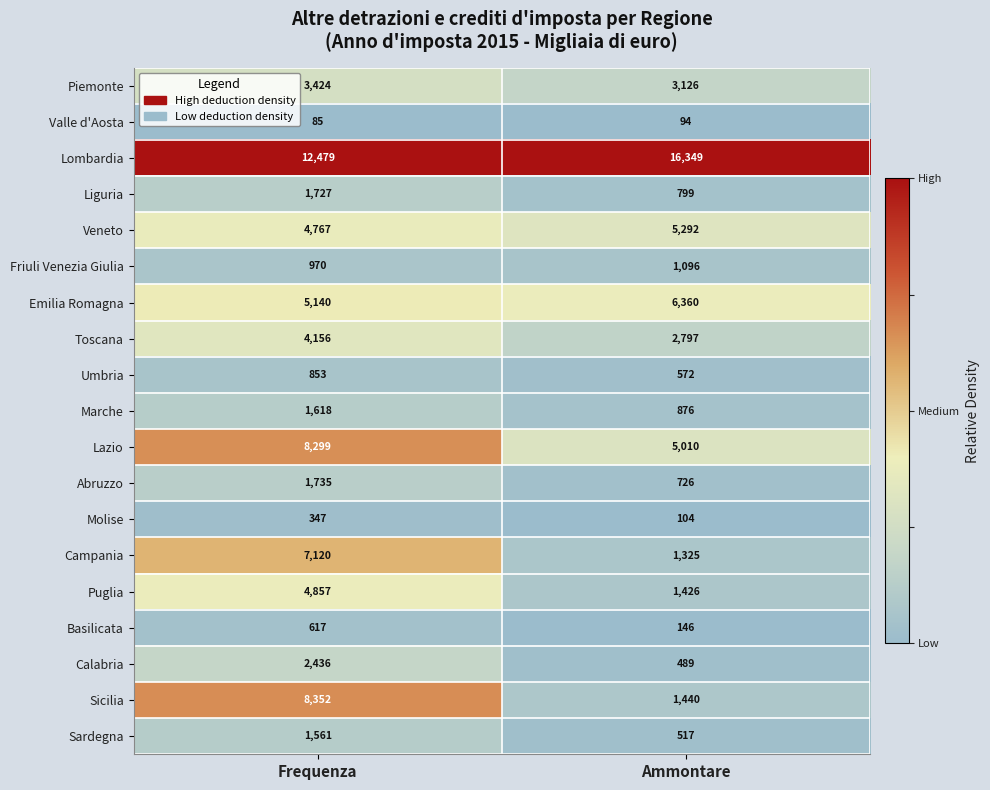

What is the sum of the Sicilia values at Ammontare and Frequenza?

9792